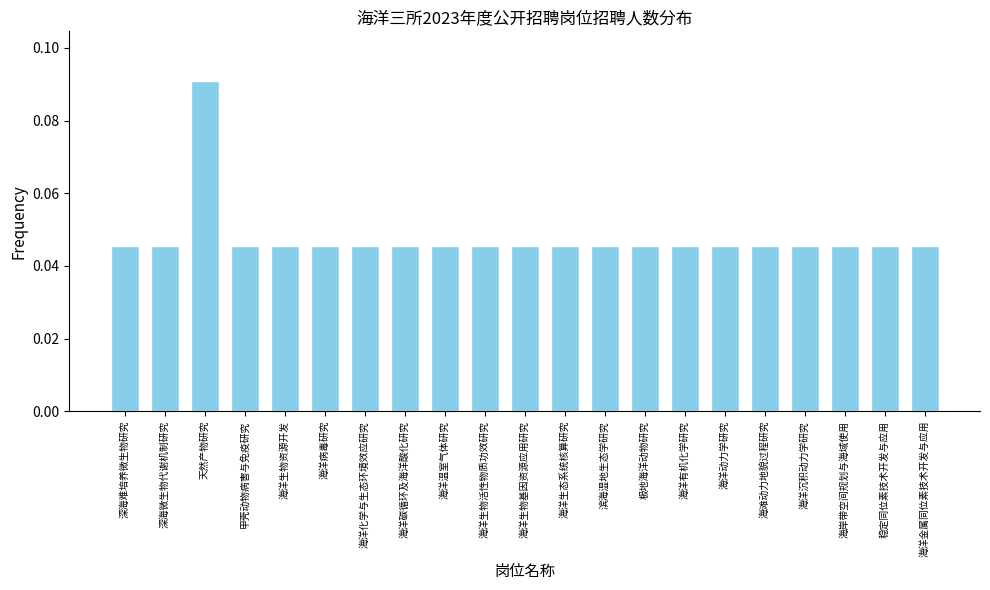

Count the values in the range 0 to 1.

21